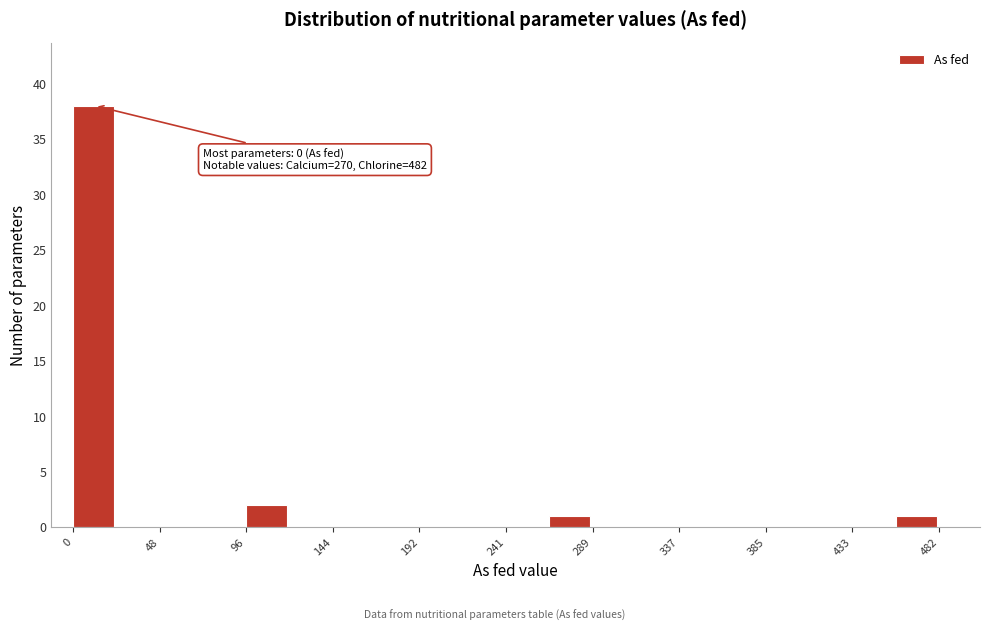

Which range on the x-axis has the tallest bar?

0 to 25